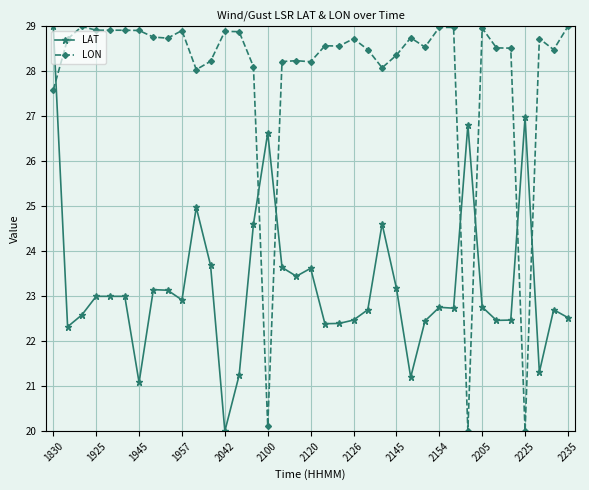

True or false: LON and LAT cross at least once.

True